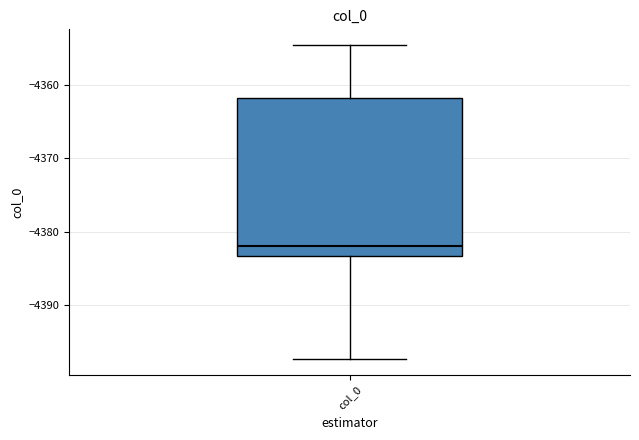

Read this box plot against the y-axis: the position of the median line, the range covered by the box, and the ends of both whiskers. The values are not printed on the chart, so give them approximately, as read against the axis.

median -4382, box -4383 to -4362, whiskers -4397 to -4355